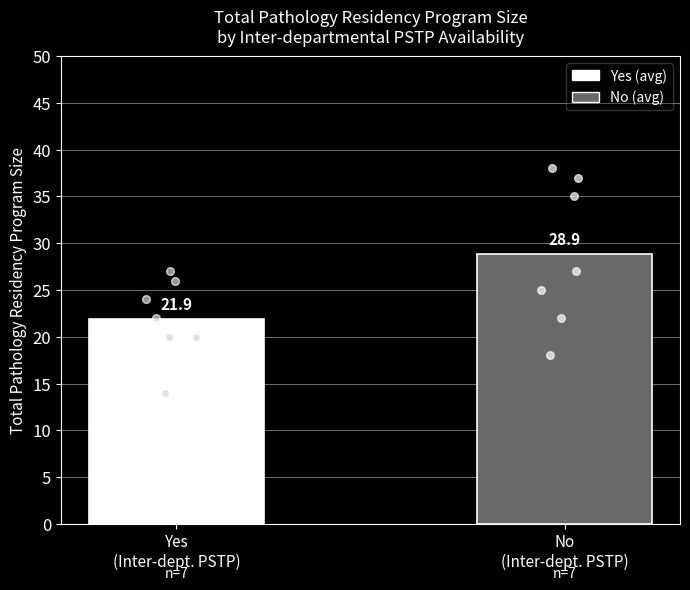

Which series has the largest total across all categories?

No